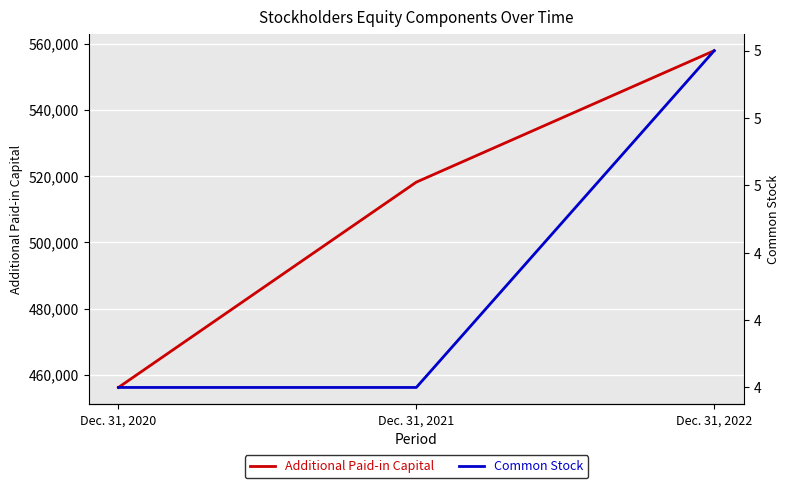

The Additional Paid-in Capital series shows 518183 at Dec. 31, 2021. True or false?

True